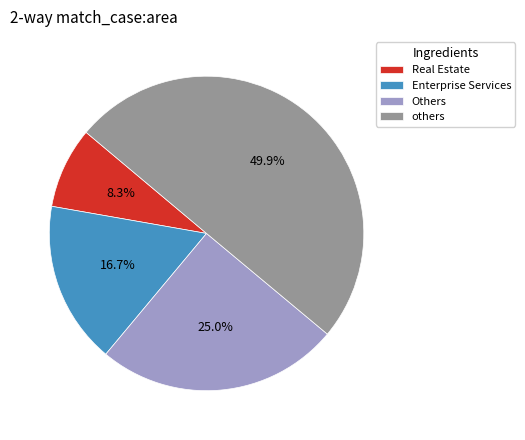

What percentage is NOT represented by Others?

75.0%